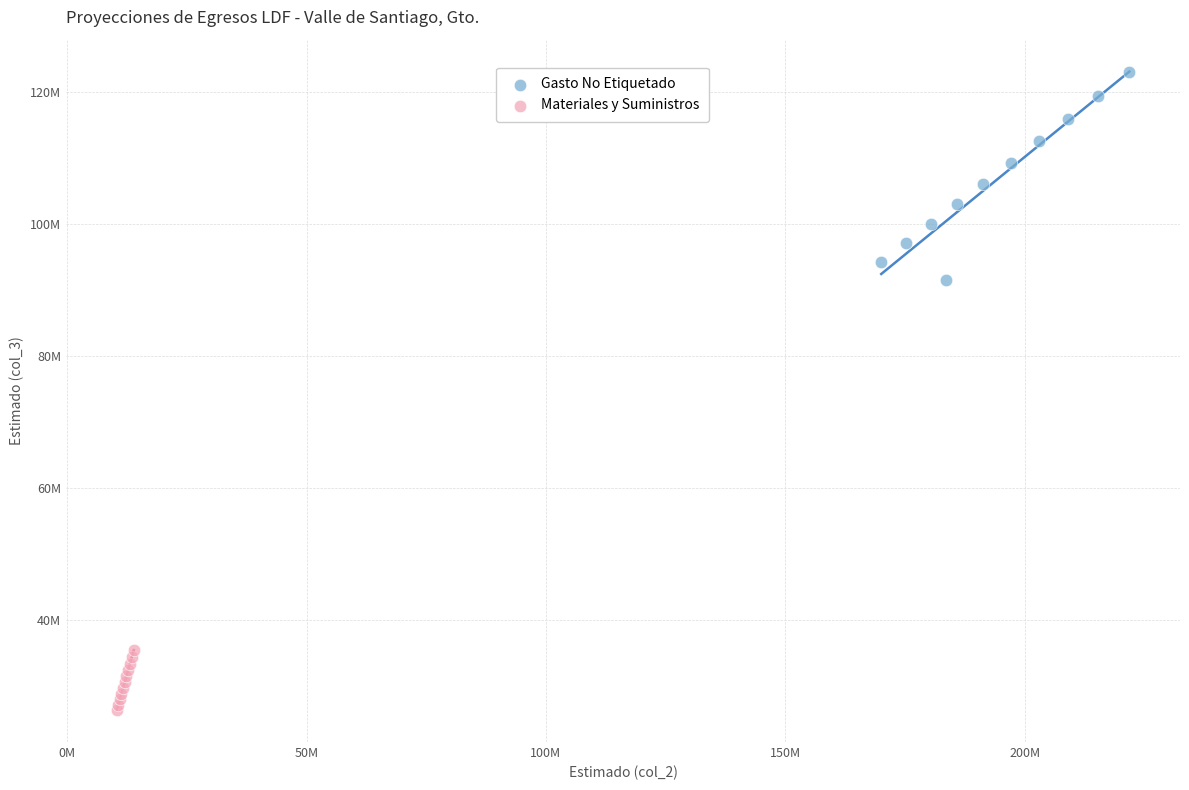

Which series contains the highest Y value?

Gasto No Etiquetado